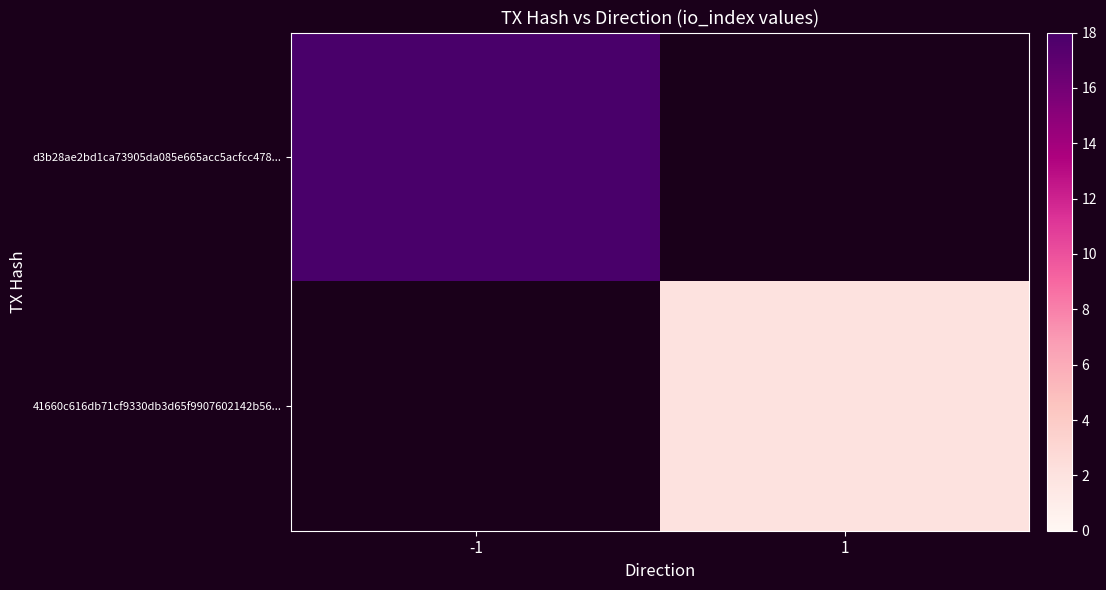

Is the value of 41660c616db71cf9330db3d65f9907602142b56... at 1 greater than the value of d3b28ae2bd1ca73905da085e665acc5acfcc478... at -1?

No